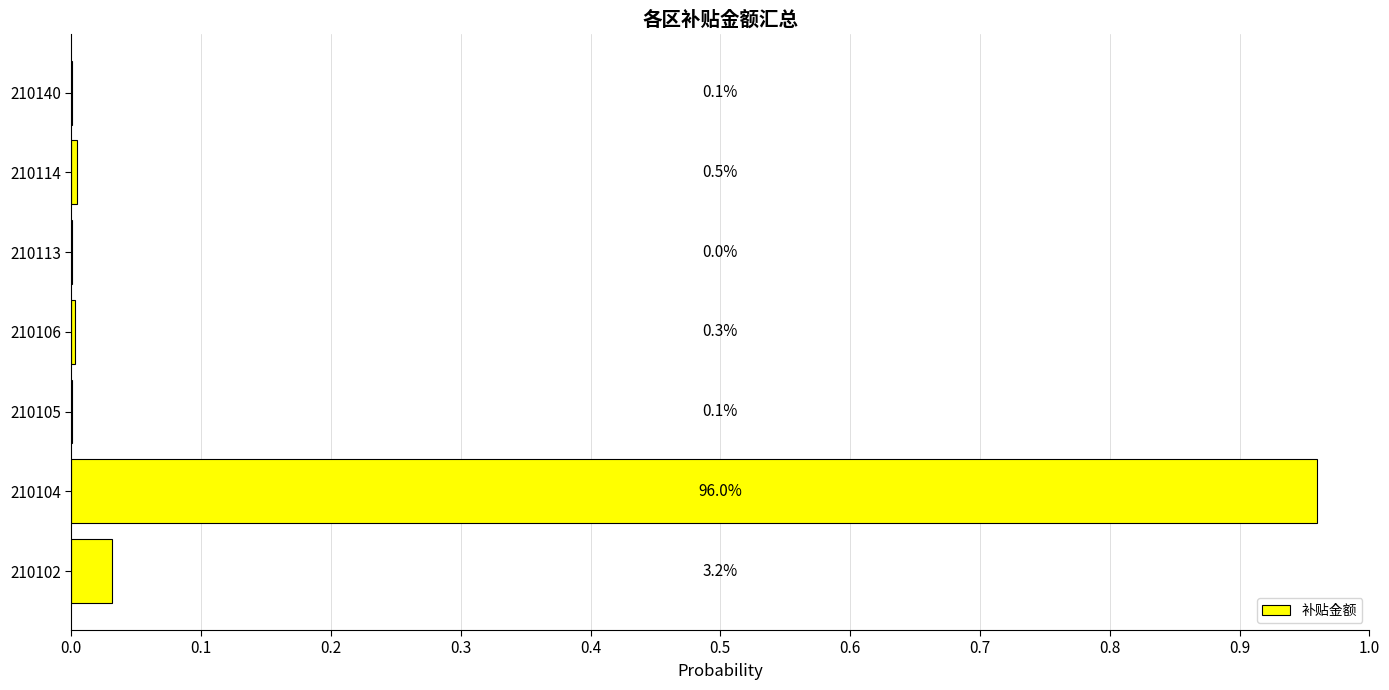

Are the bars horizontal?

Yes